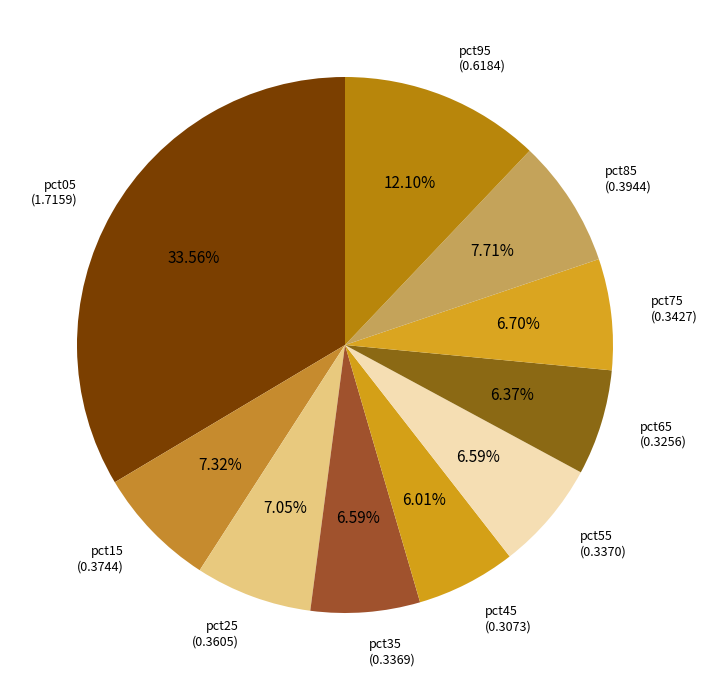

How many segments does this pie chart have?

10